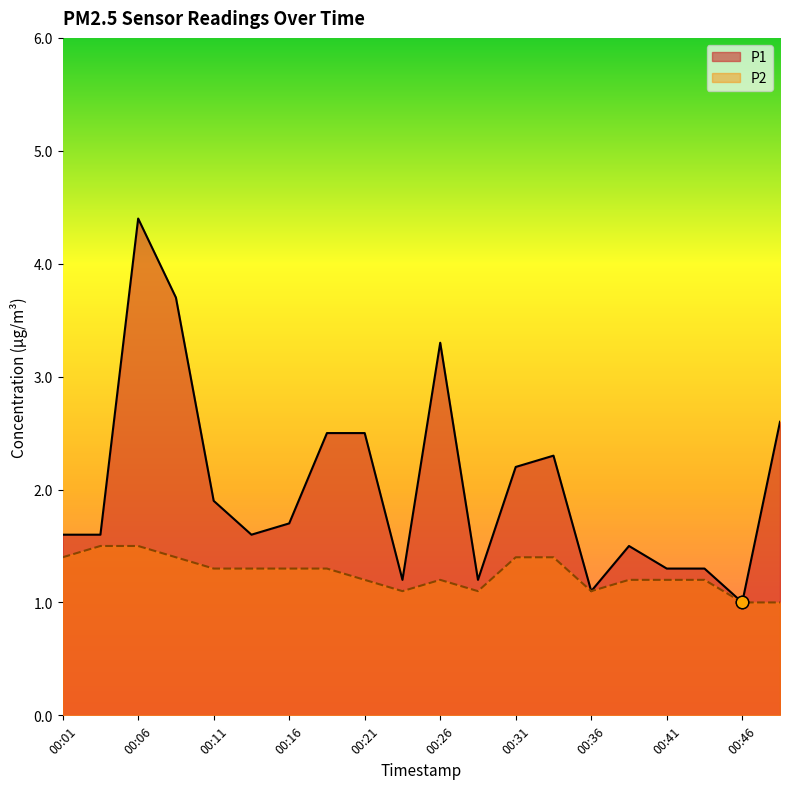

Which series has the largest total across all categories?

P1